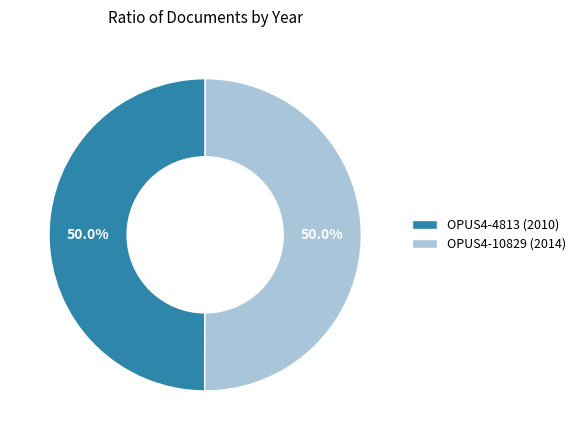

Count the number of slices in the pie.

2